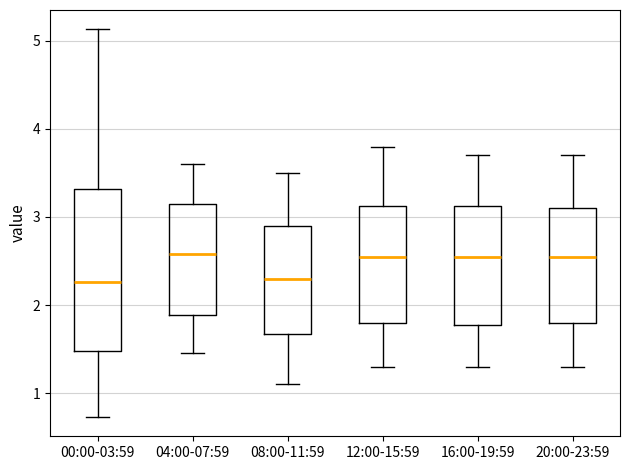

Reading left to right, read every box against the y-axis: the position of its median line, the range the box covers, and the ends of its whiskers. The values are not printed on the chart, so give them approximately, as read against the axis.

00:00-03:59: median 2.3, box 1.5 to 3.3, whiskers 0.7 to 5.1
04:00-07:59: median 2.6, box 1.9 to 3.2, whiskers 1.5 to 3.6
08:00-11:59: median 2.3, box 1.7 to 2.9, whiskers 1.1 to 3.5
12:00-15:59: median 2.6, box 1.8 to 3.1, whiskers 1.3 to 3.8
16:00-19:59: median 2.6, box 1.8 to 3.1, whiskers 1.3 to 3.7
20:00-23:59: median 2.6, box 1.8 to 3.1, whiskers 1.3 to 3.7